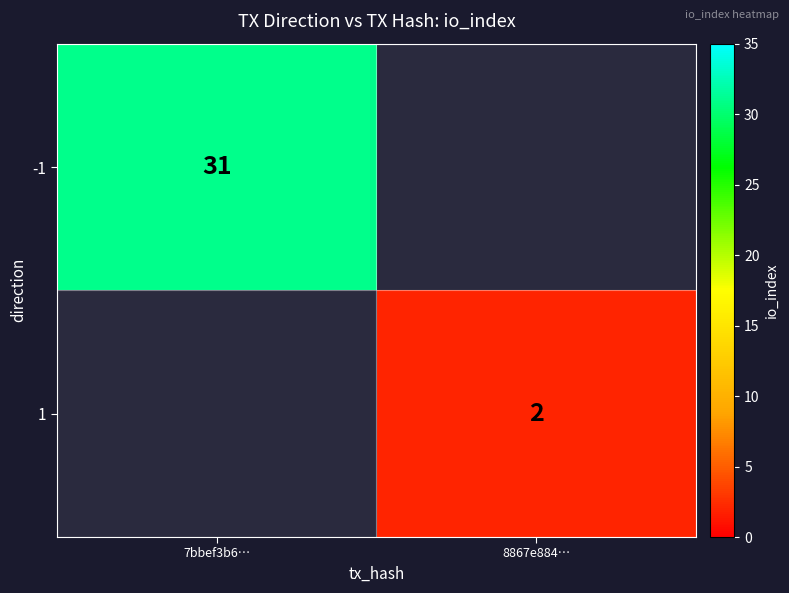

The 1 series shows 1 at 8867e884…. True or false?

False